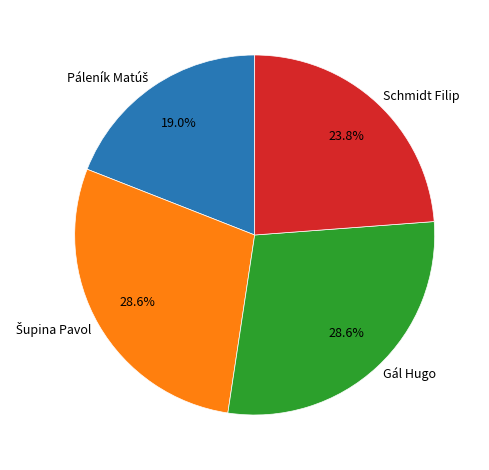

The Gál Hugo slice represents 29% of the pie. True or false?

True